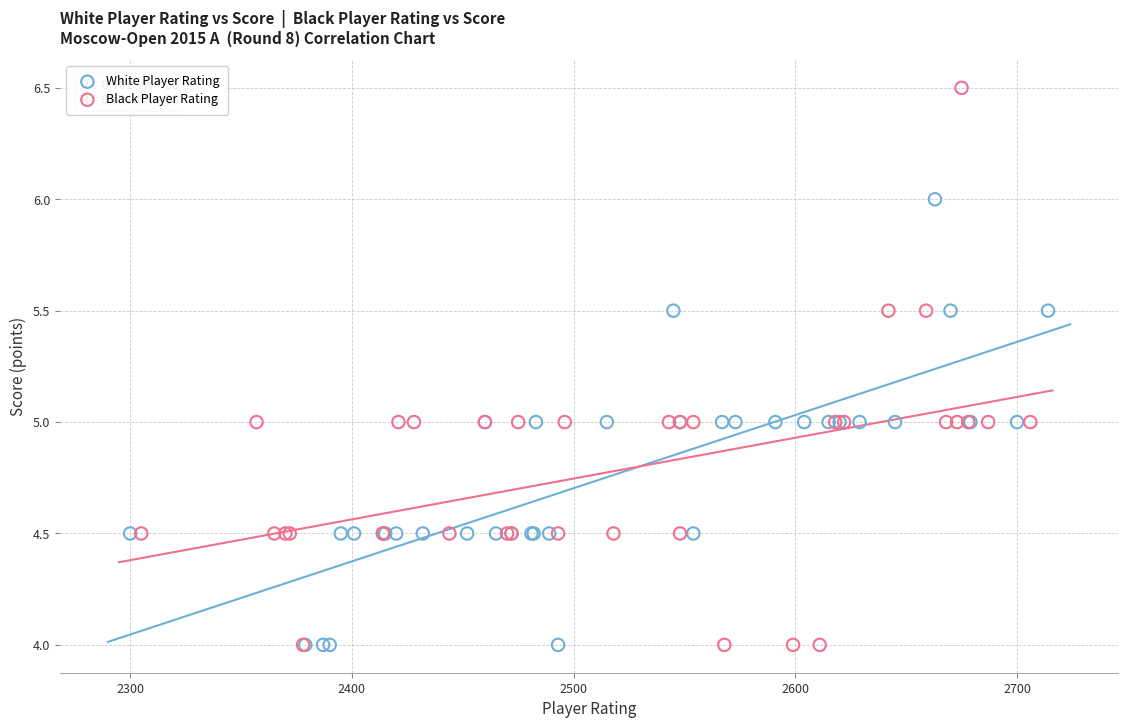

Which series contains the highest Y value?

Black Player Rating